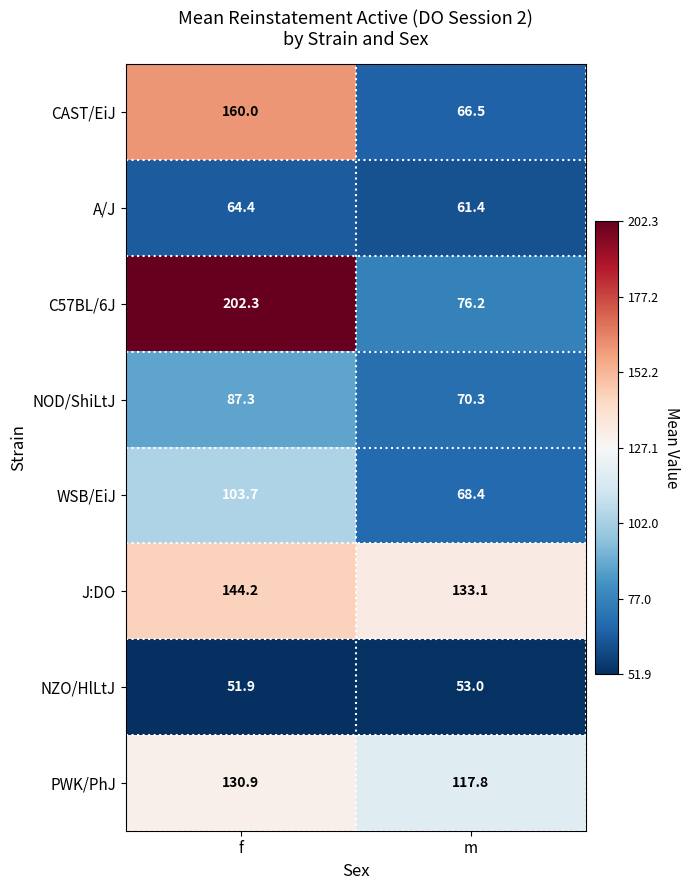

At which category does the chart reach its minimum across all series?

f